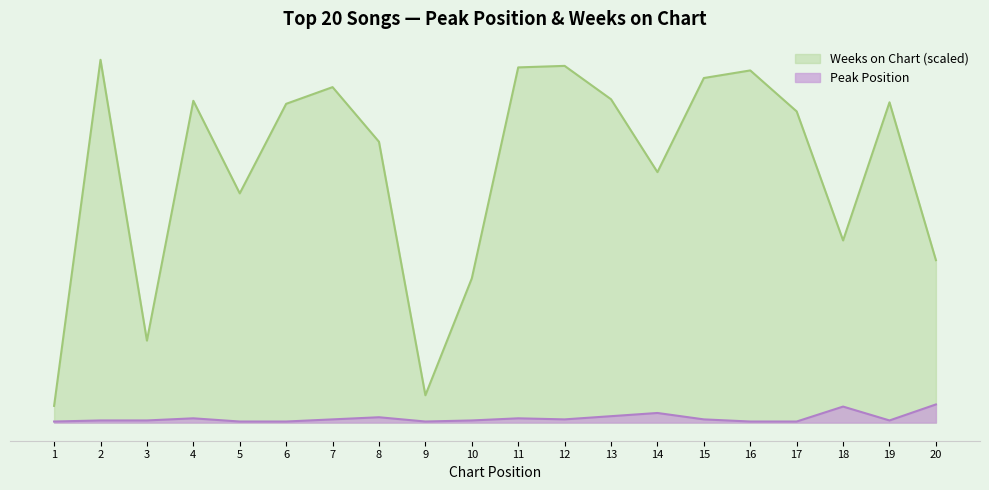

List the series in order of their overall mean, lowest first.

Peak Position, Weeks on Chart